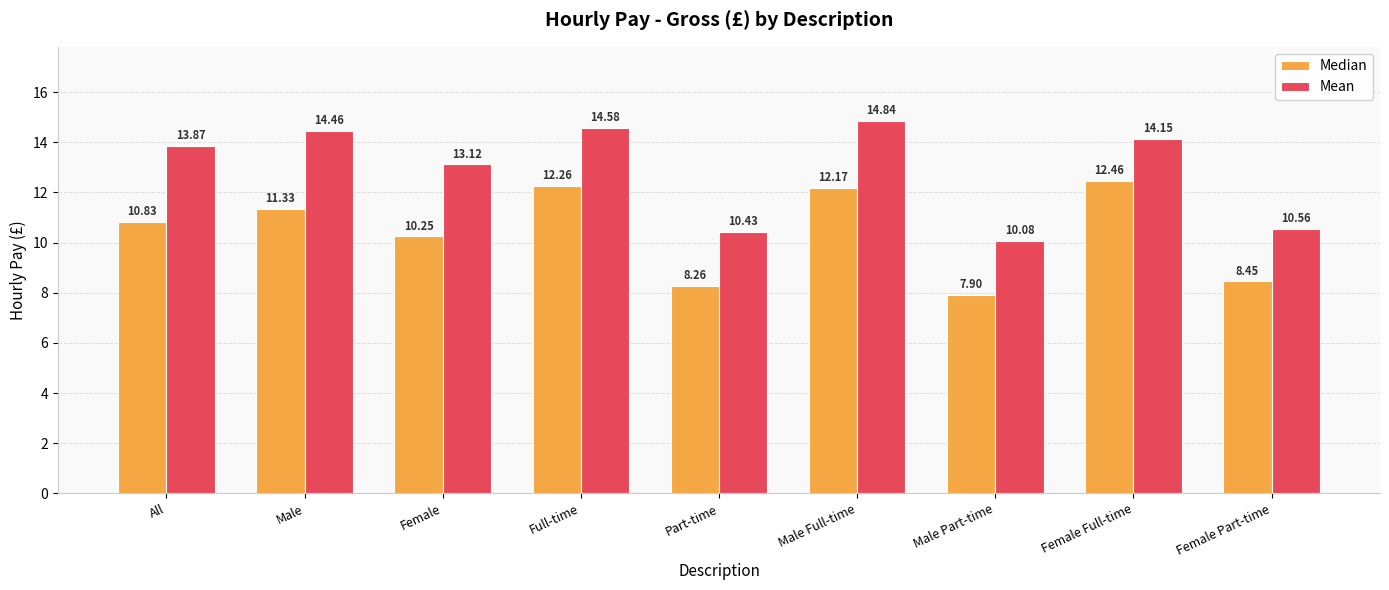

Which series has the largest total across all categories?

Mean